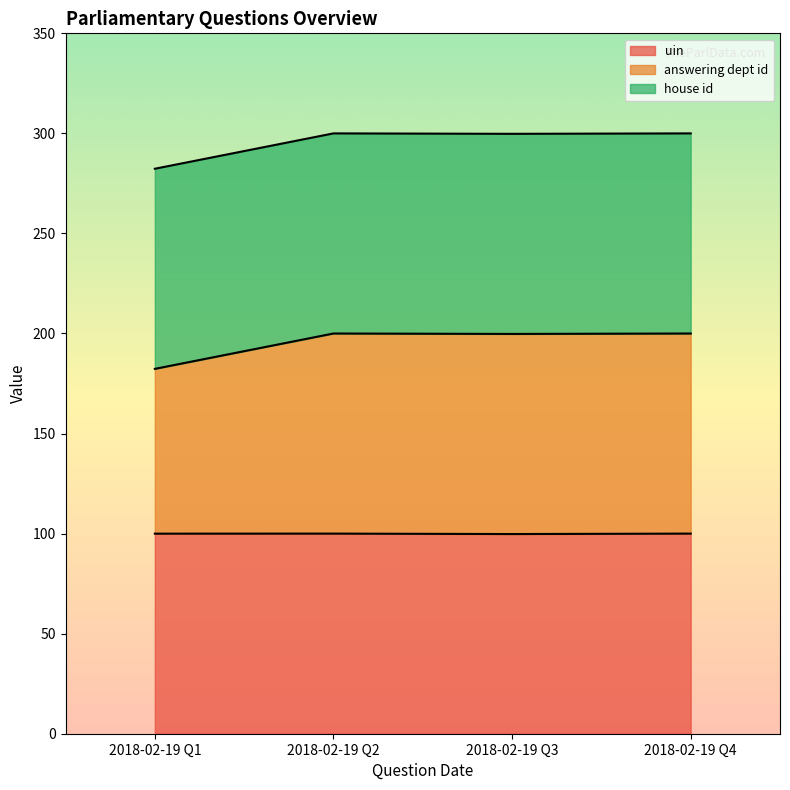

What is the highest value of the uin series?

100.0